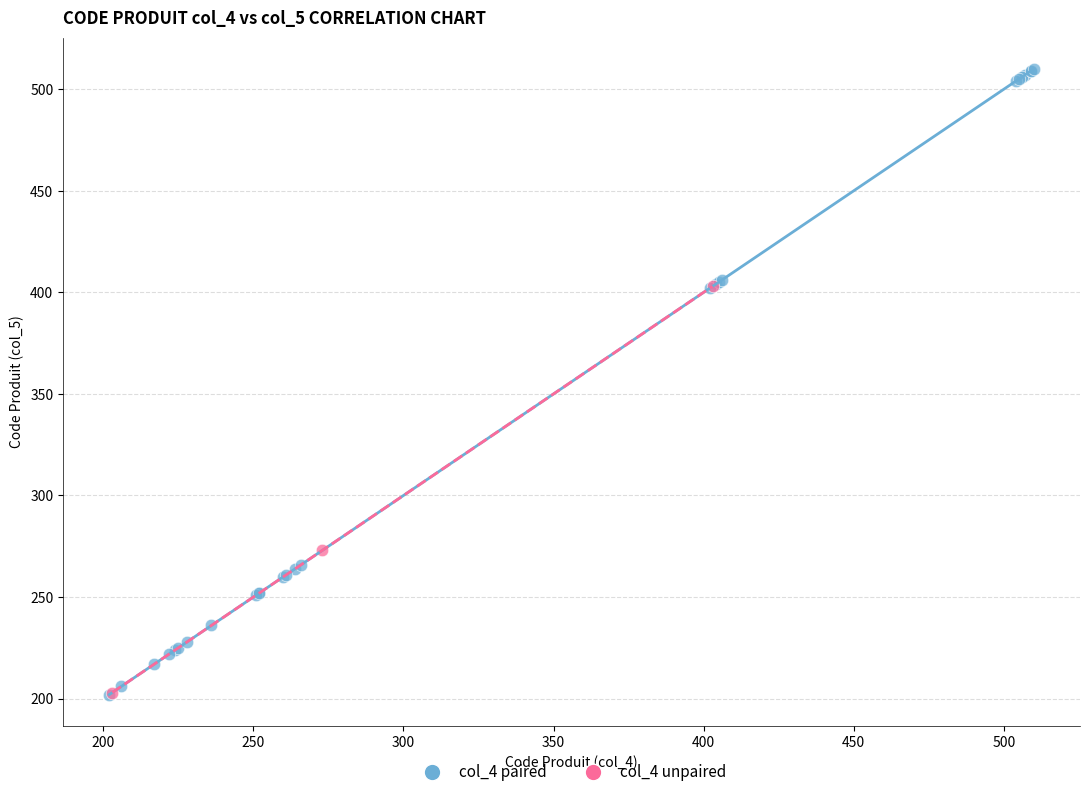

Which series has the largest Y range (max minus min)?

col_4 paired